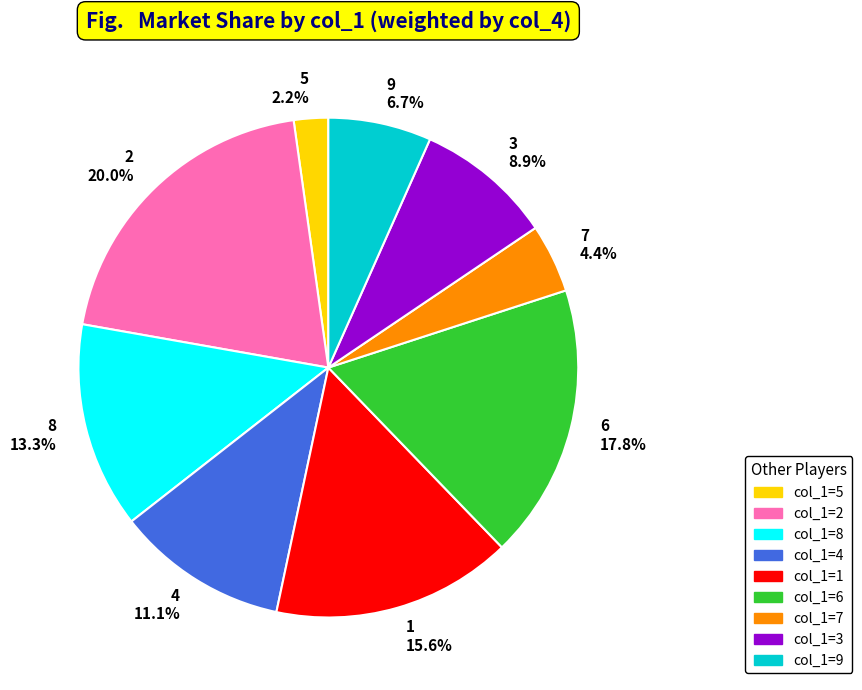

Which slice is the largest?

2